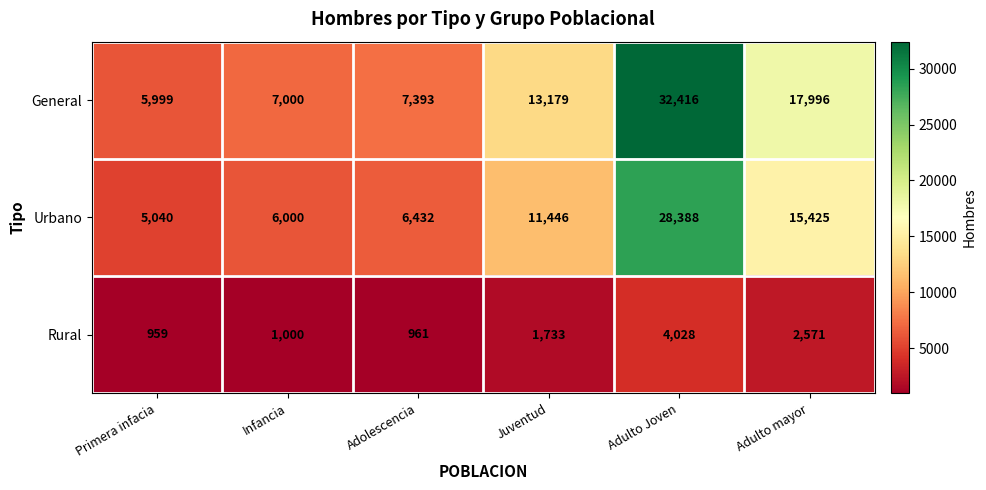

Which series has the largest total across all categories?

General